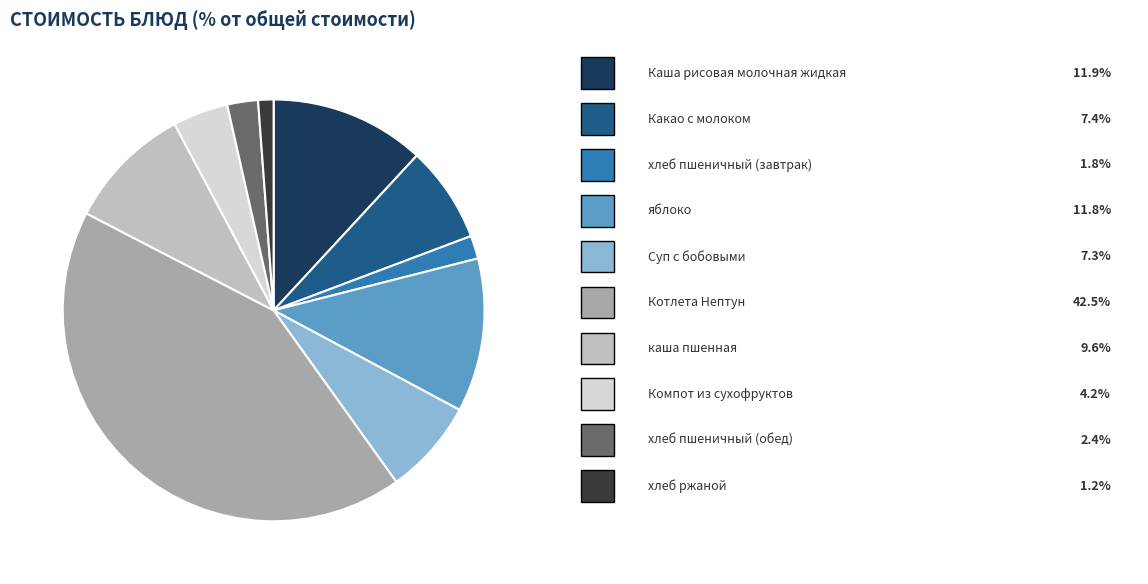

Is there any slice that represents more than half of the pie?

No